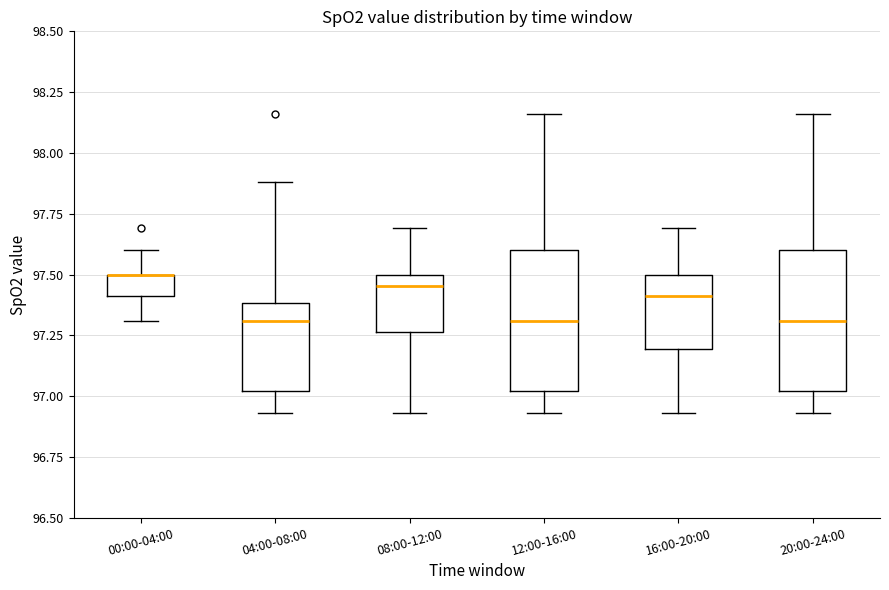

Reading left to right, transcribe this box plot: for each box, give where its median line is, the range the box spans, and where its two whiskers end, as read against the y-axis. The values are not printed on the chart, so give them approximately, as read against the axis.

00:00-04:00: median 97.50 (drawn on the box's upper edge), box 97.40 to 97.50, whiskers 97.30 to 97.60
04:00-08:00: median 97.30, box 97.00 to 97.40, whiskers 96.95 to 97.90
08:00-12:00: median 97.45, box 97.25 to 97.50, whiskers 96.95 to 97.70
12:00-16:00: median 97.30, box 97.00 to 97.60, whiskers 96.95 to 98.15
16:00-20:00: median 97.40, box 97.20 to 97.50, whiskers 96.95 to 97.70
20:00-24:00: median 97.30, box 97.00 to 97.60, whiskers 96.95 to 98.15